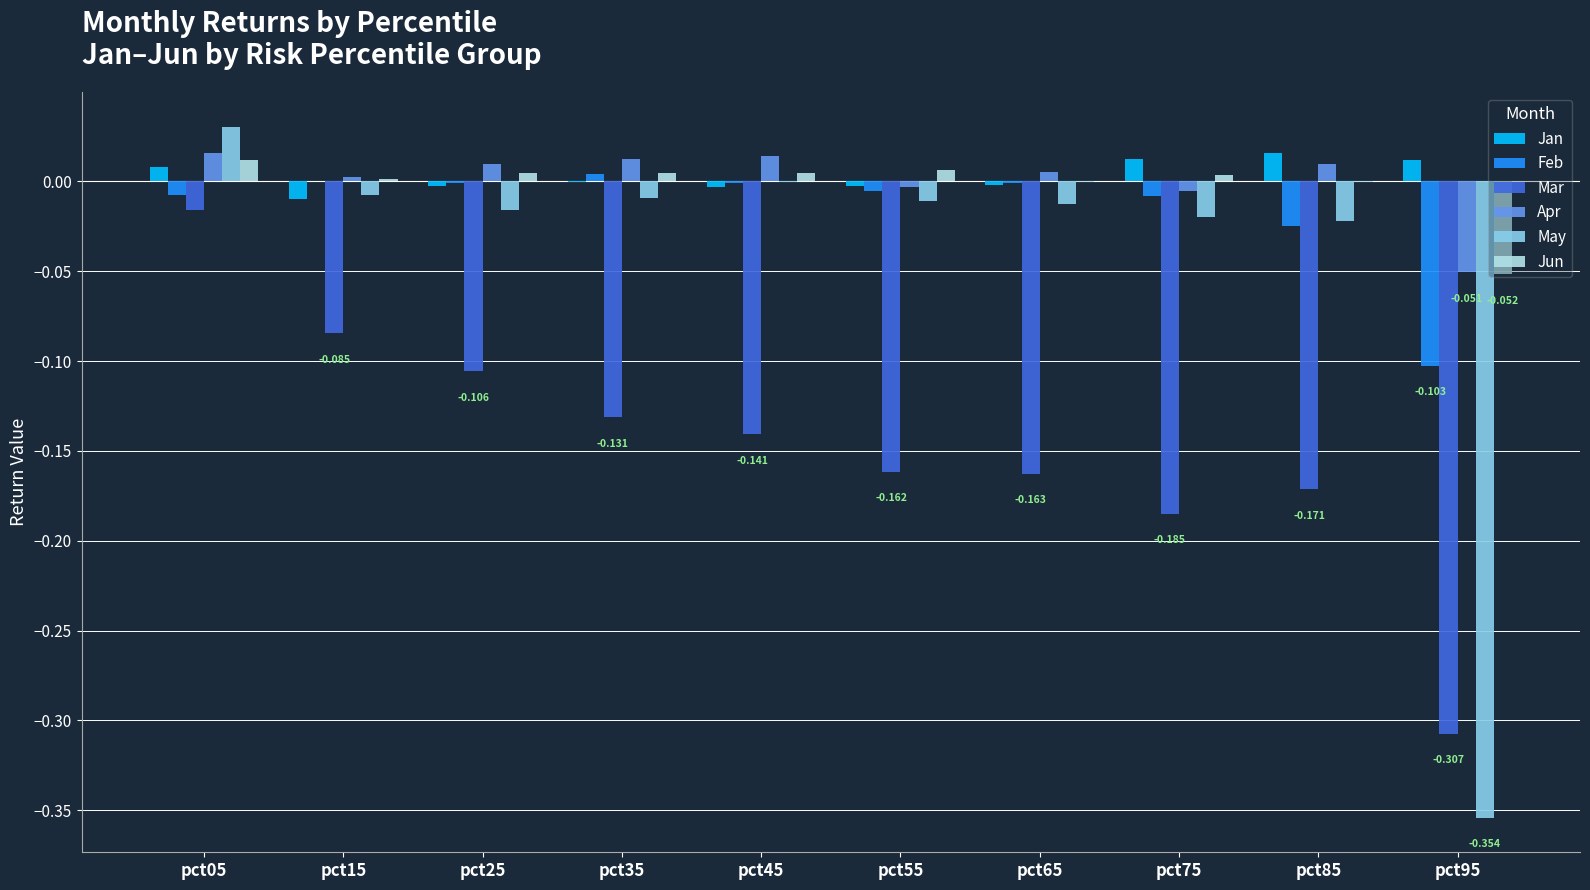

Is the value of Jan at pct45 greater than the value of Mar at pct15?

Yes